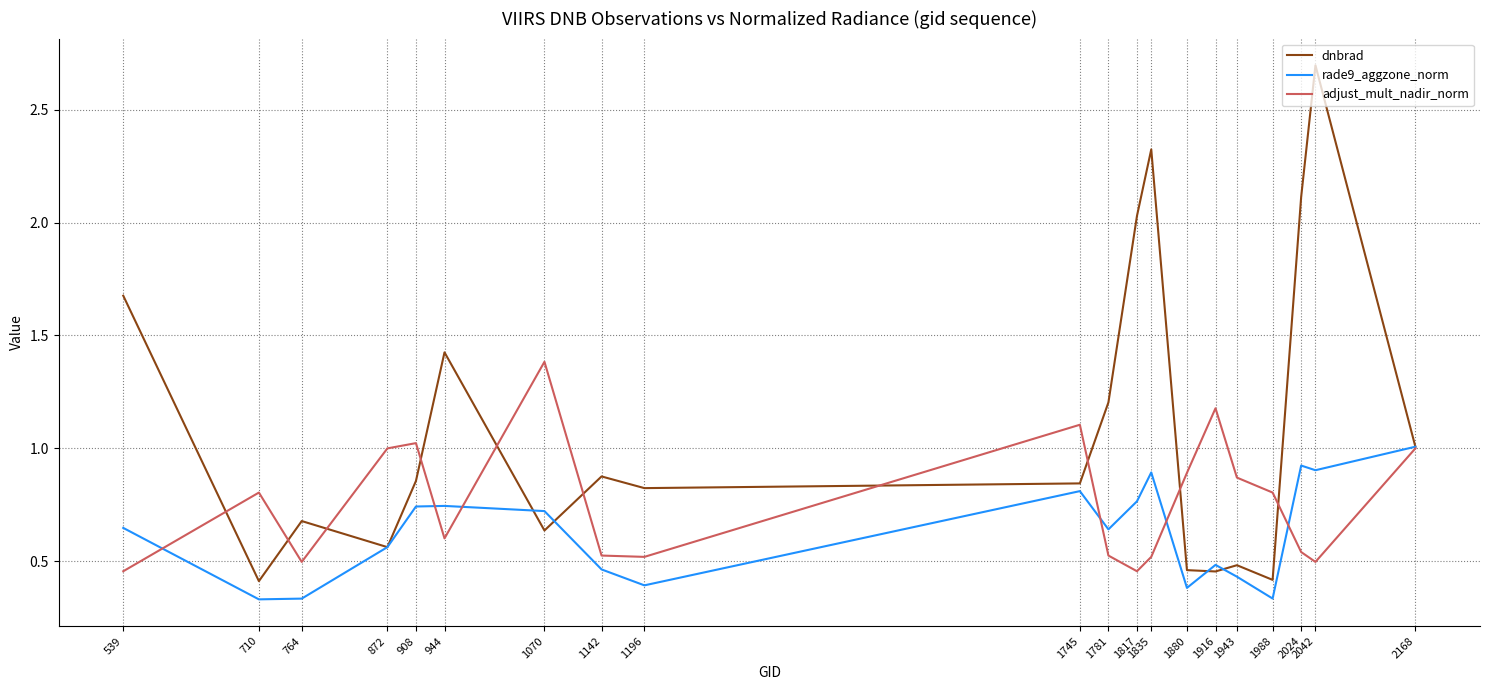

Rank the series by their maximum value, from highest to lowest.

dnbrad, adjust_mult_nadir_norm, rade9_aggzone_norm